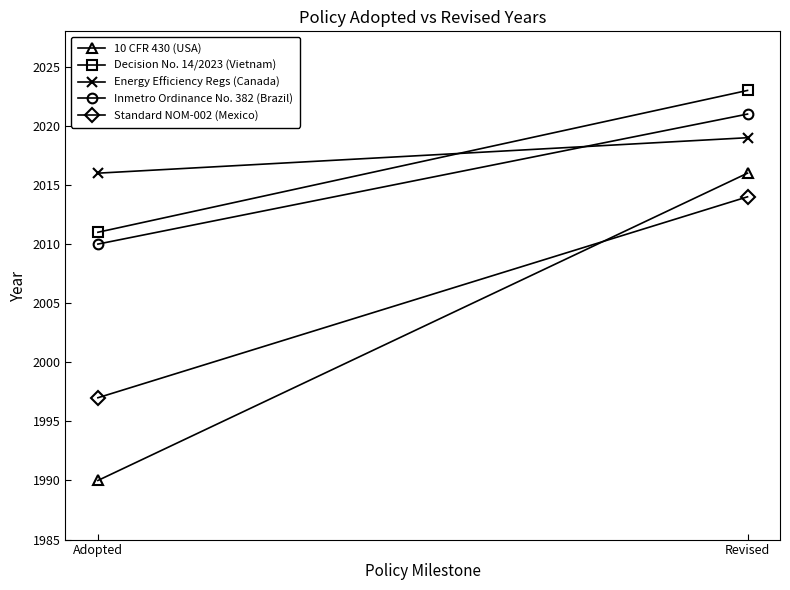

What is the sum of the 10 CFR 430 (USA) values at Adopted and Revised?

4006